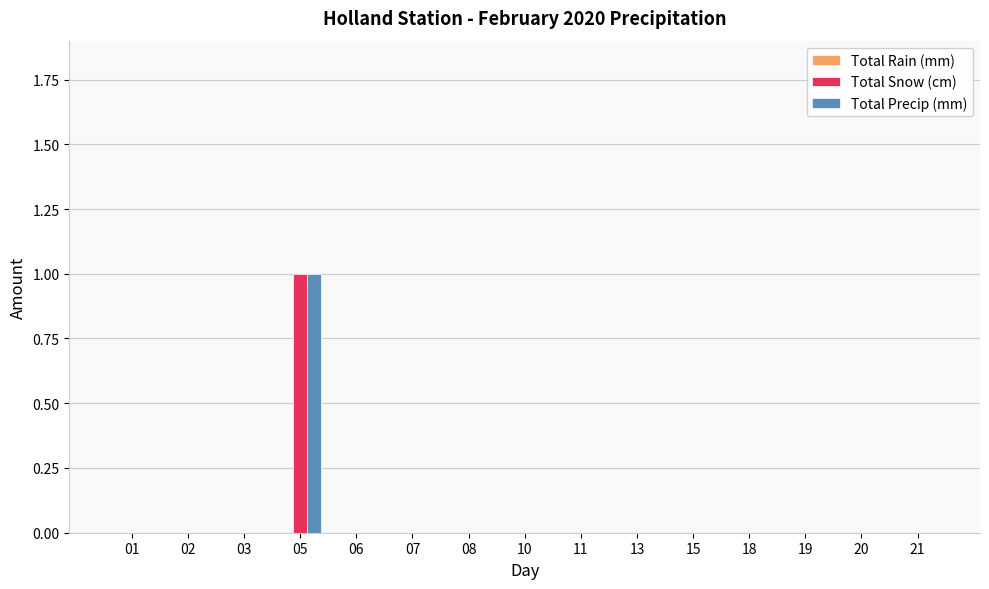

Is the value of Total Snow (cm) at 05 greater than the value of Total Precip (mm) at 06?

Yes